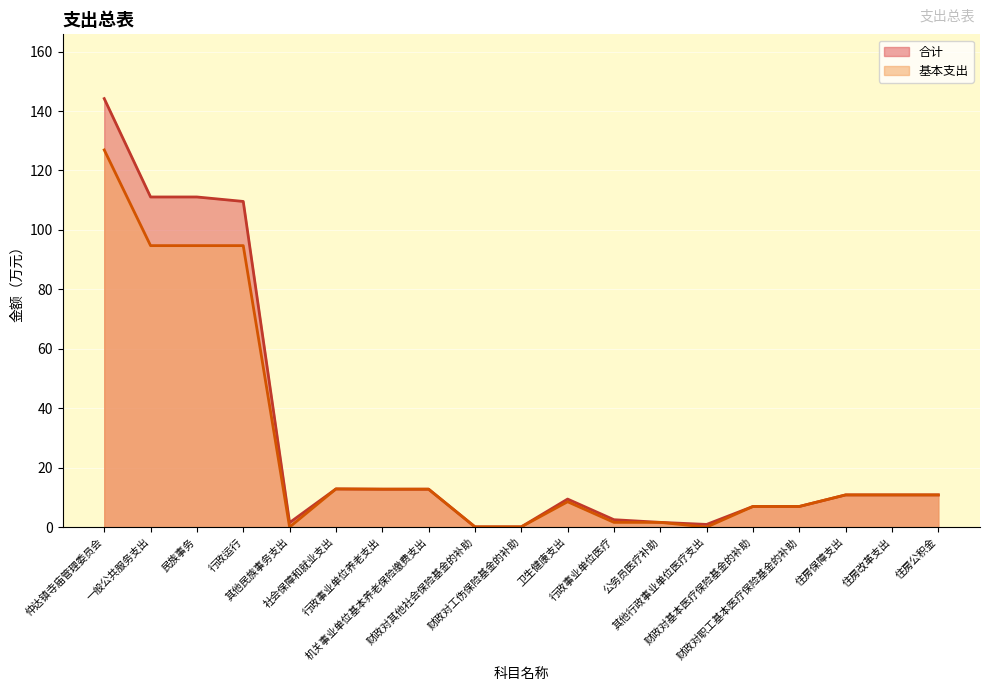

How many data points in 基本支出 are above 10?

10